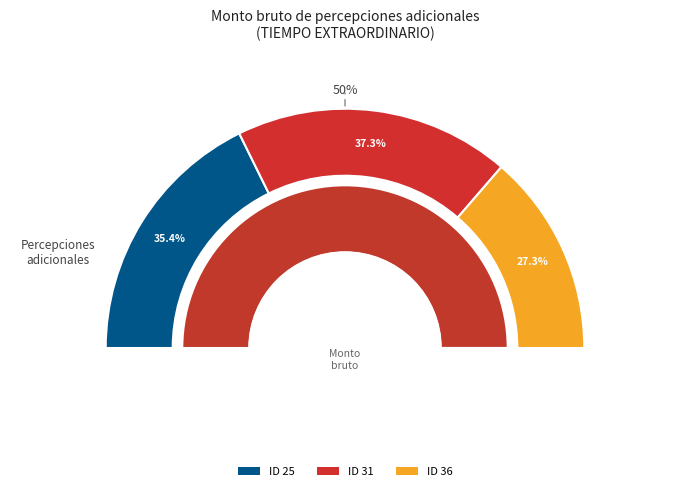

Is there a majority slice in this chart?

No